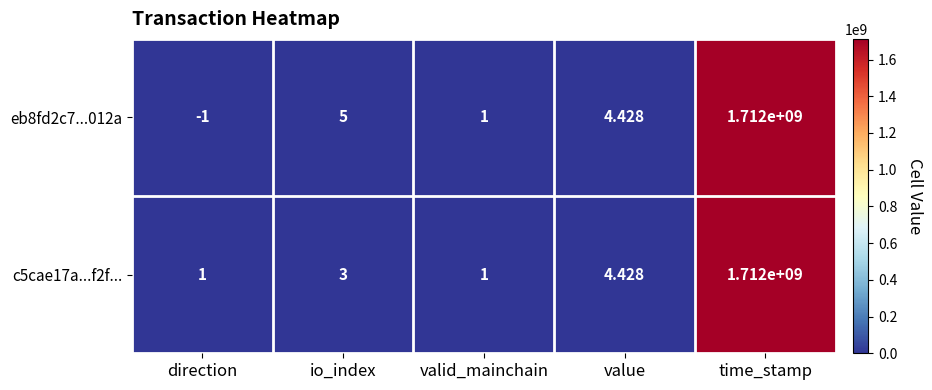

At which label does eb8fd2c7...012a first exceed 4?

io_index